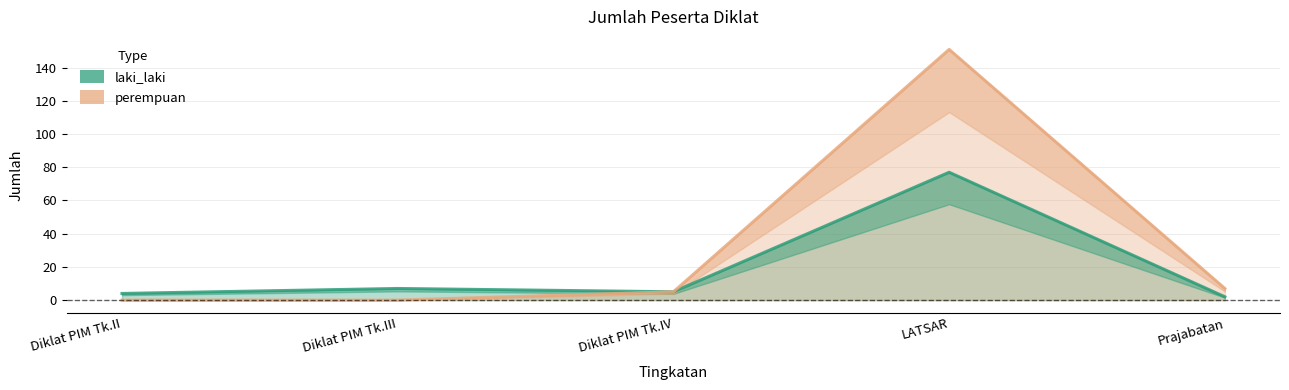

Which category has the highest value in the laki_laki series?

LATSAR